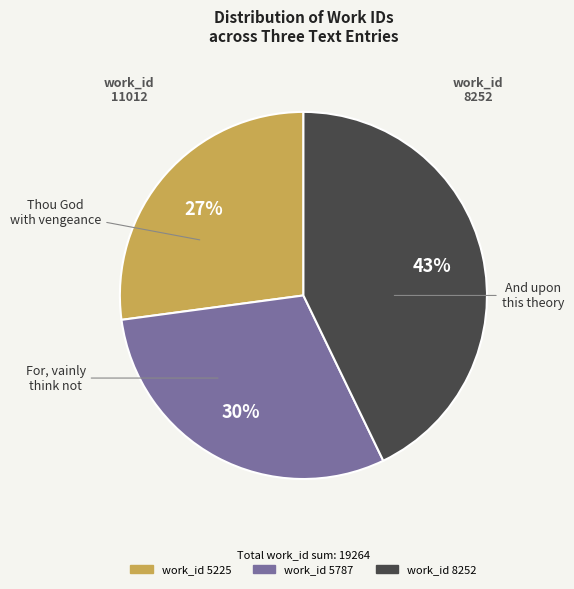

To the nearest percent, what is the difference between the largest and smallest slice percentages?

16%